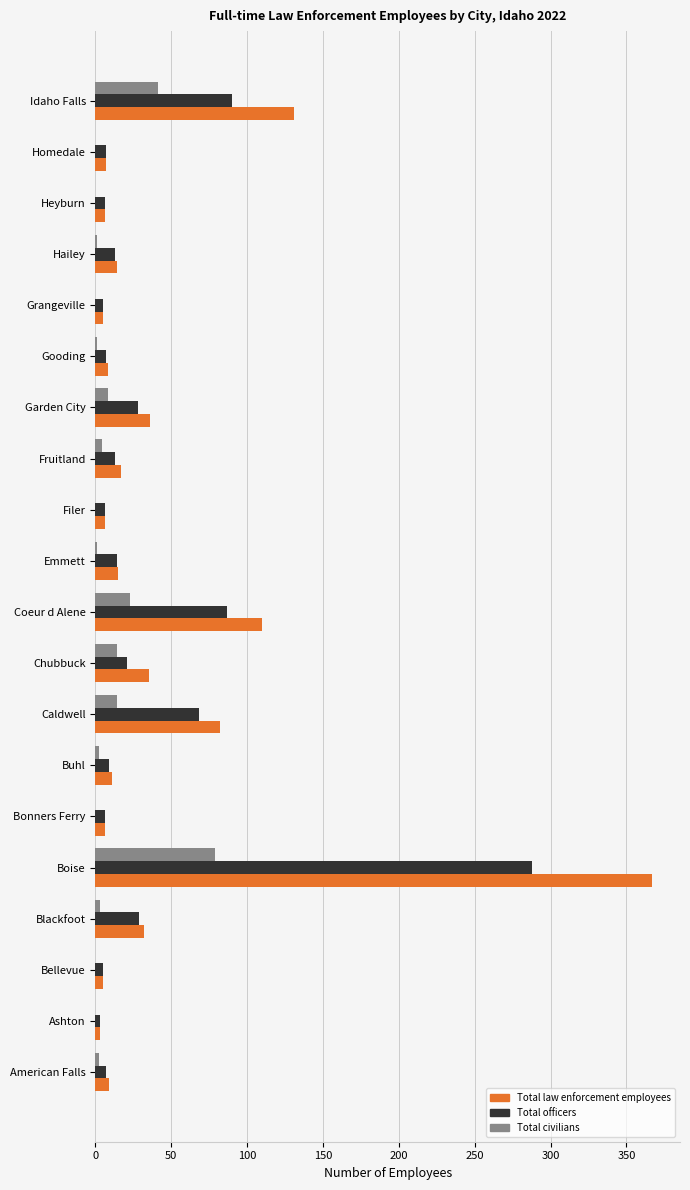

Is it true that Total officers equals 68 at Caldwell?

True